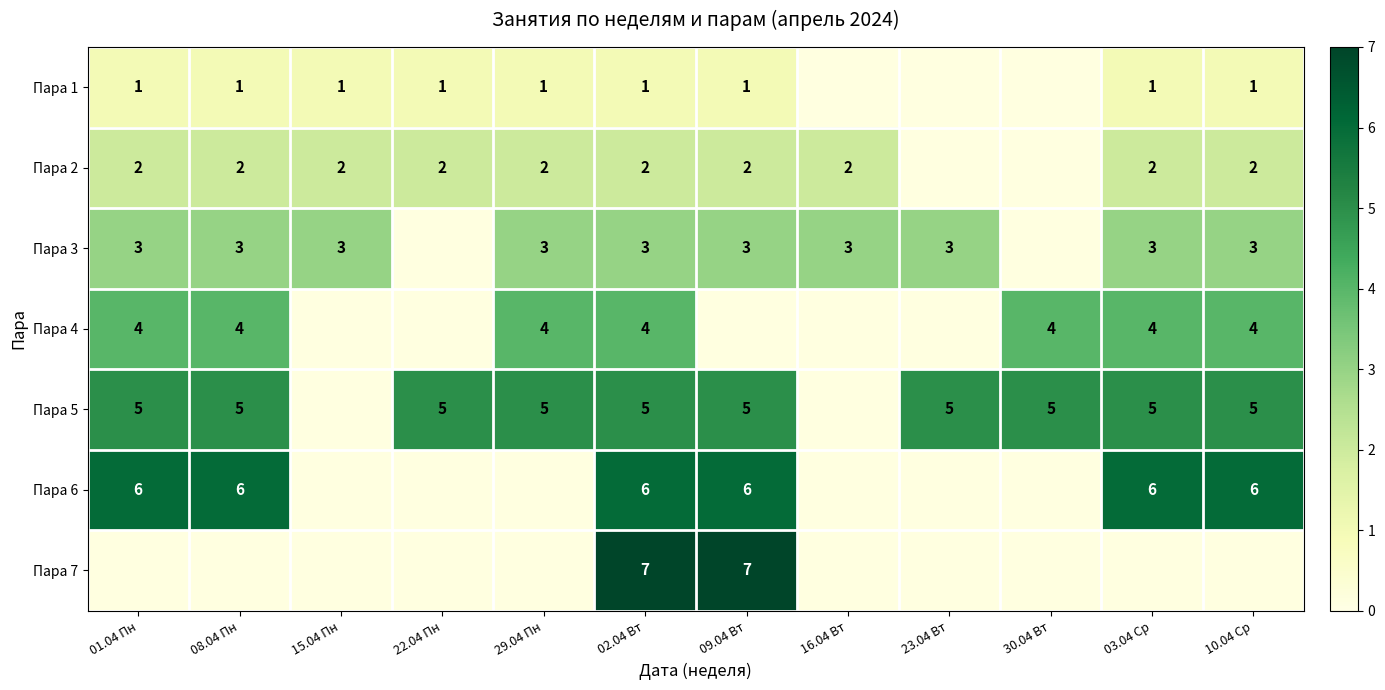

The Пара 3 series shows 3 at 29.04 Пн. True or false?

True